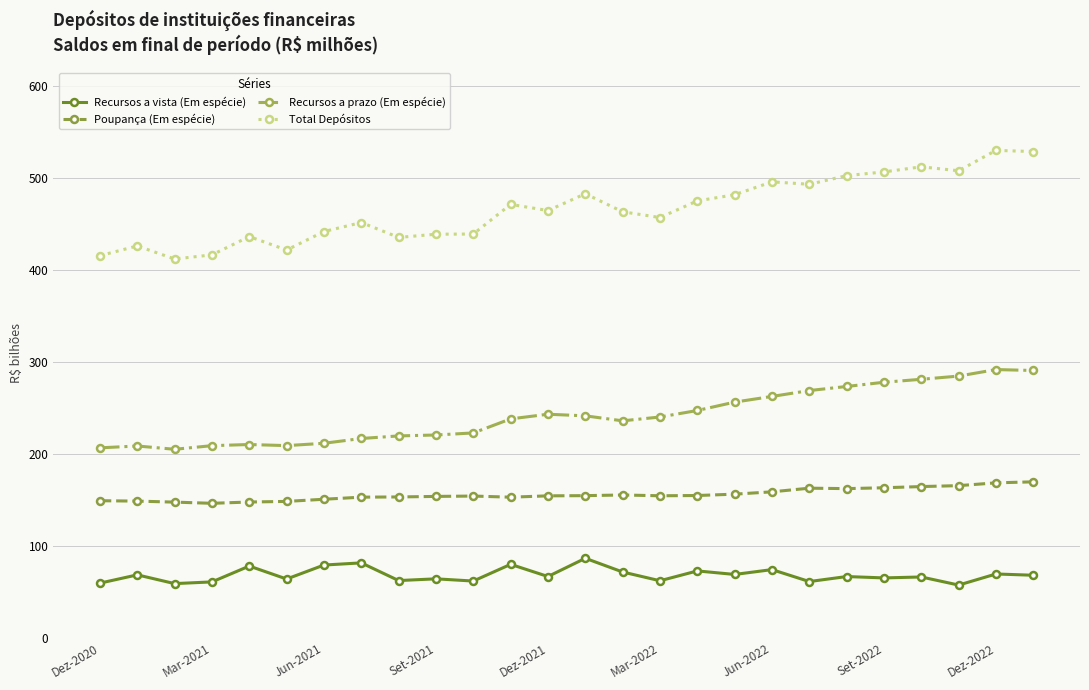

True or false: Poupança (Em espécie) has more than 0 points higher than both neighbors.

True